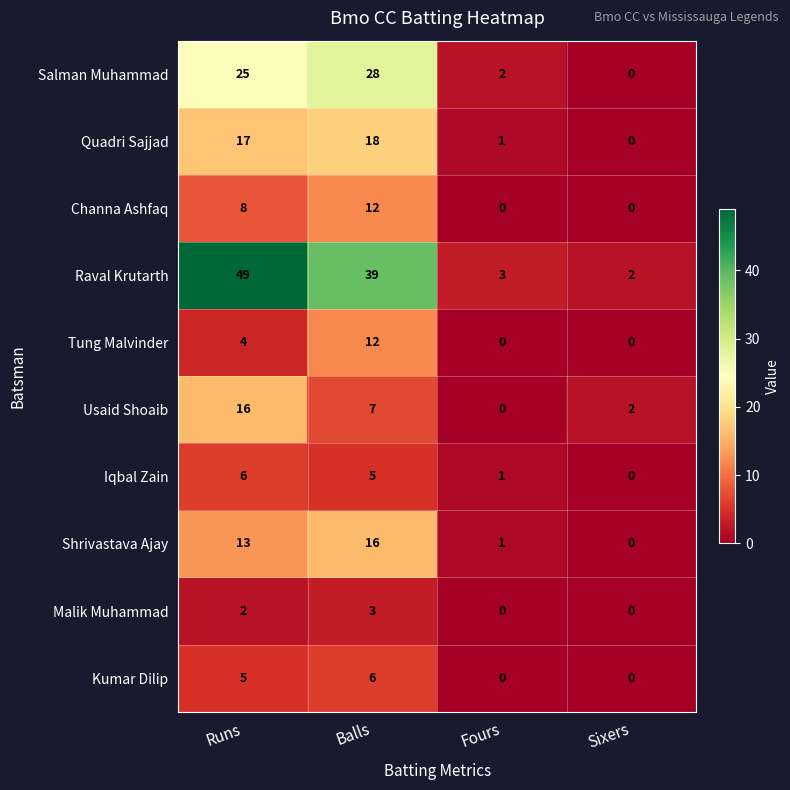

Where does the Usaid Shoaib series first go above 7?

Runs